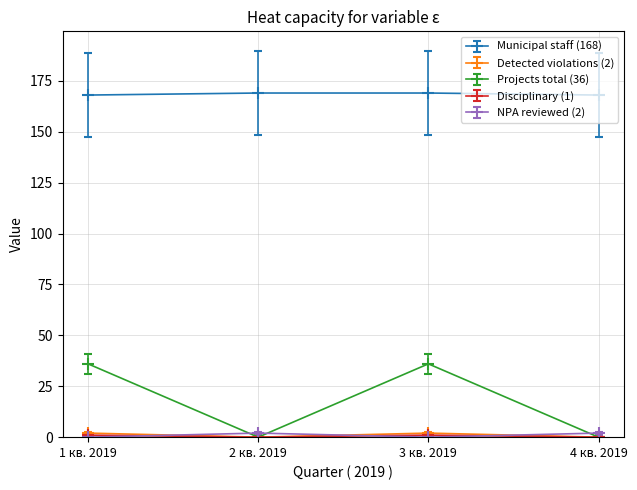

Which series has the widest spread of values?

Projects total (36)